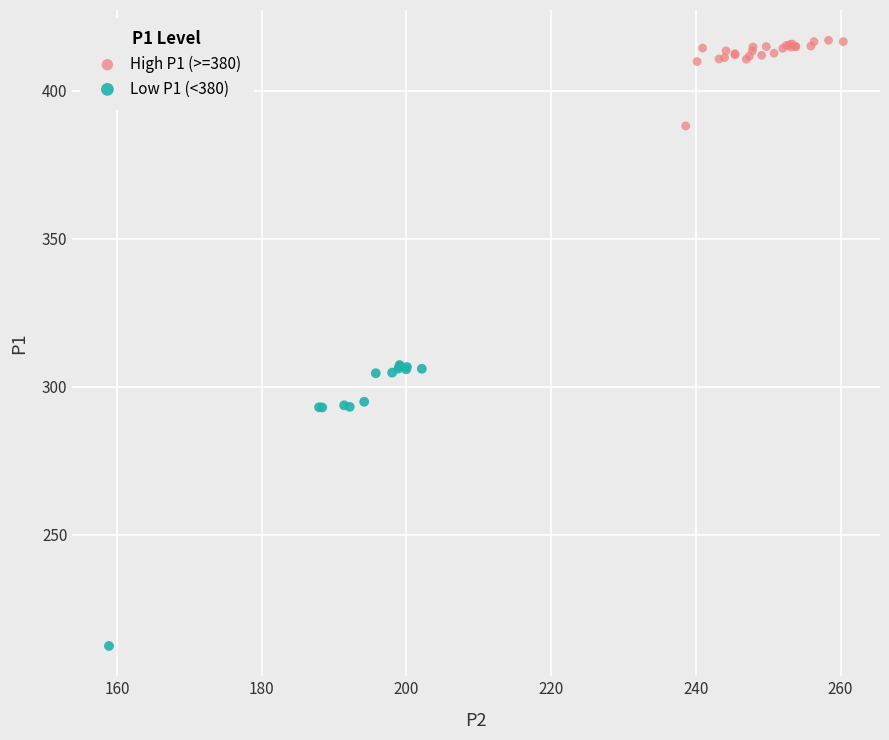

Which series contains the highest Y value?

High P1 (>=380)